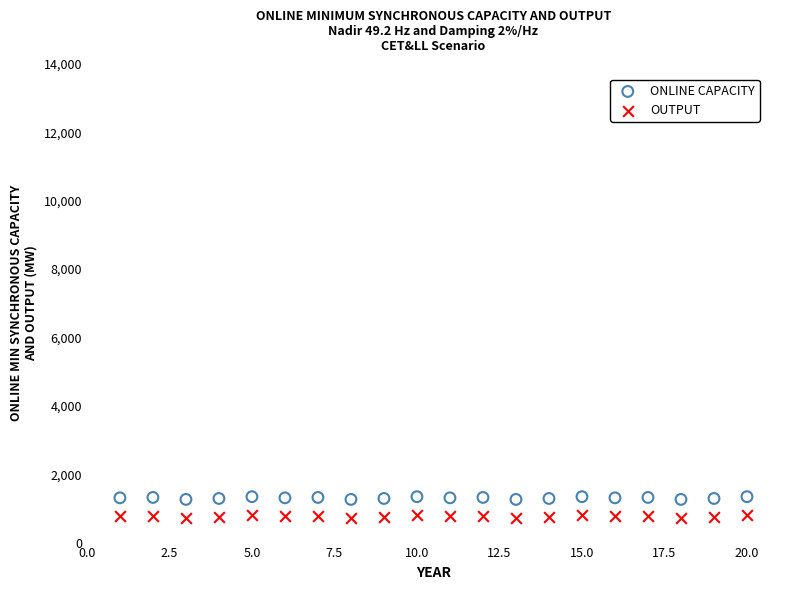

What is the X range (max minus min) for the scatter plot?

19.0